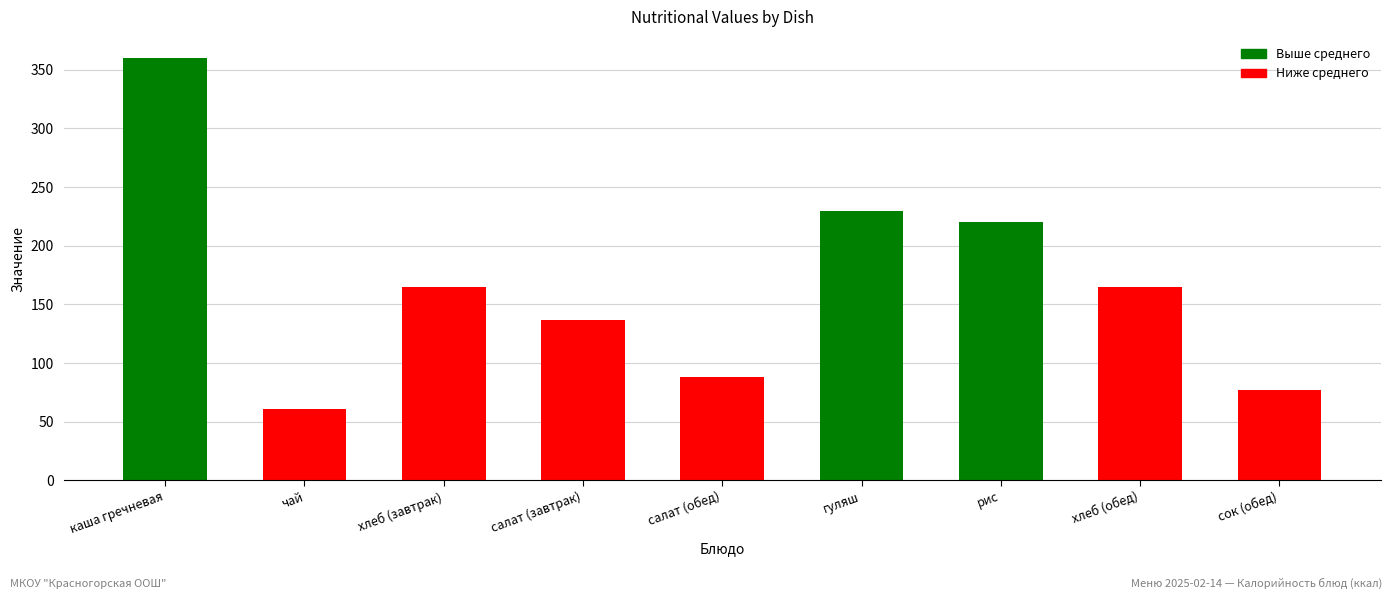

What is the change in value from хлеб (обед) to сок (обед)?

-88.6